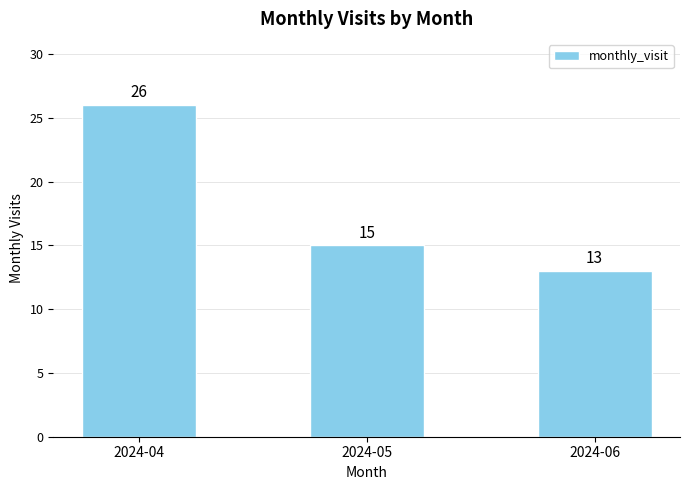

What value does the data have at 2024-05, to the nearest 5?

15